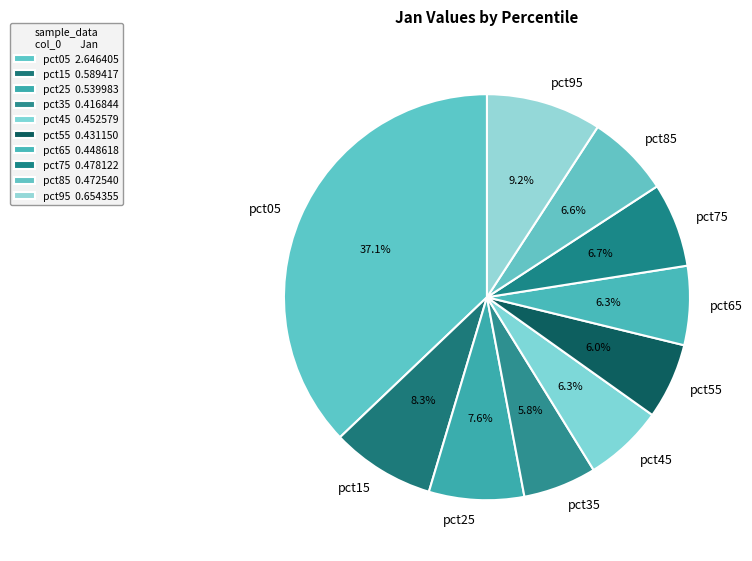

What is the ratio of the value at pct25 to the value at pct05?

0.2